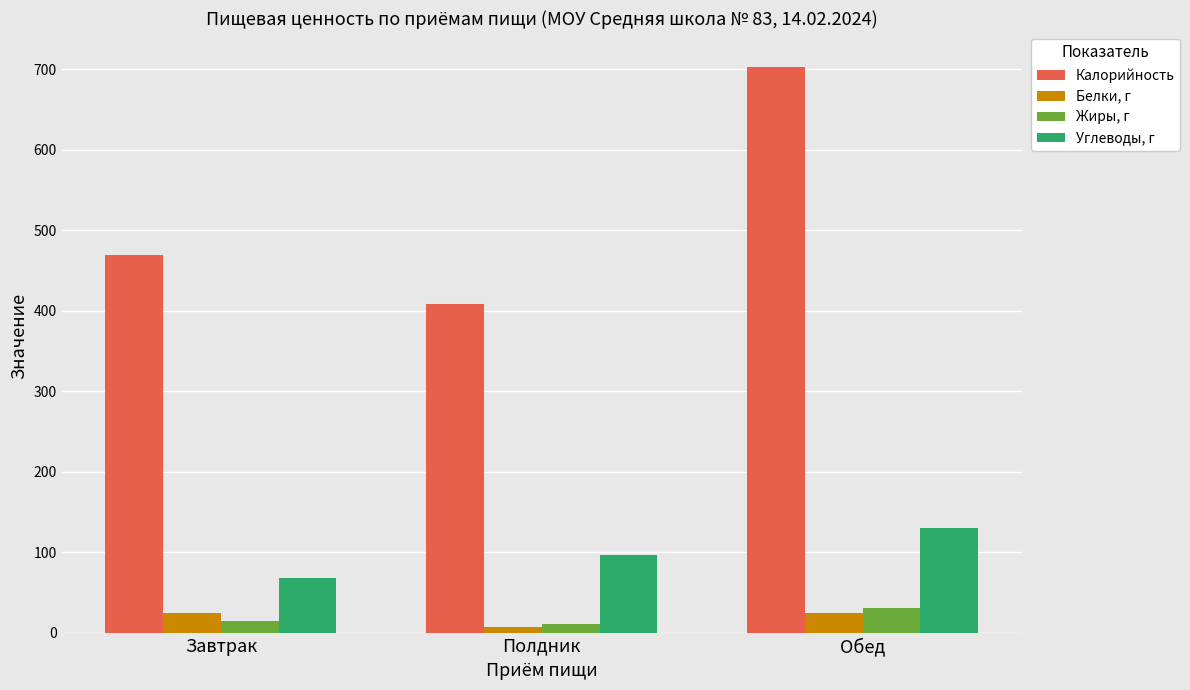

What is the difference between the maximum and minimum values in the Белки, г series?

18.2